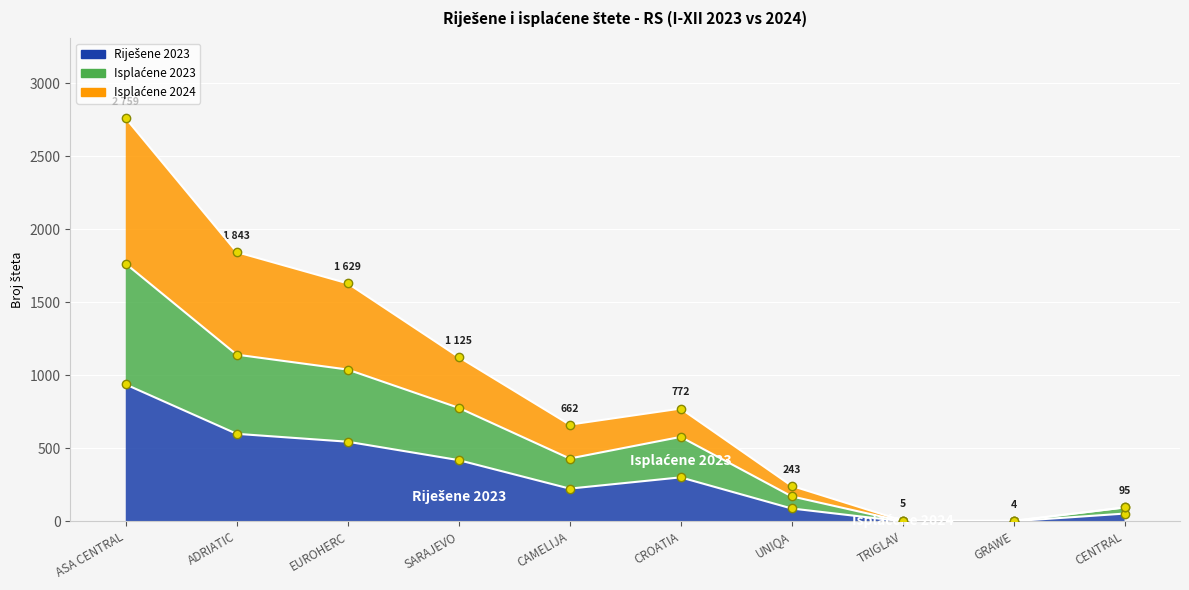

Reading right to left, extract all data points from this chart.

Riješene 2023: 53	1	0	88	301	224	419	545	599	937
Isplaćene 2023: 95	2	0	171	578	430	777	1039	1141	1763
Isplaćene 2024: 95	4	5	243	772	662	1125	1629	1843	2759